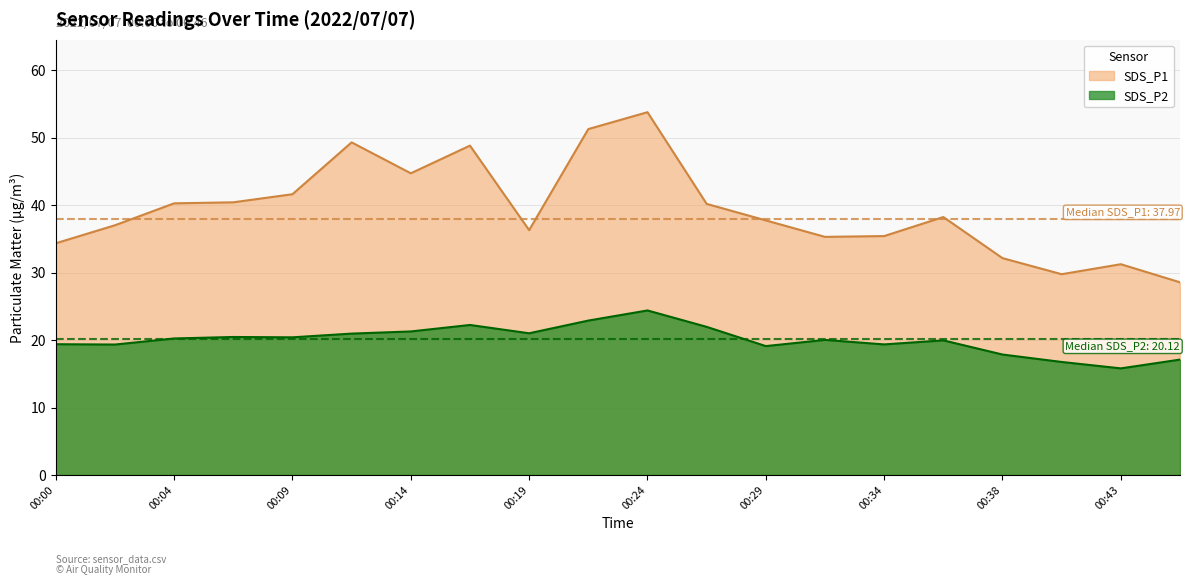

Which category has the highest value in the SDS_P1 series?

00:24